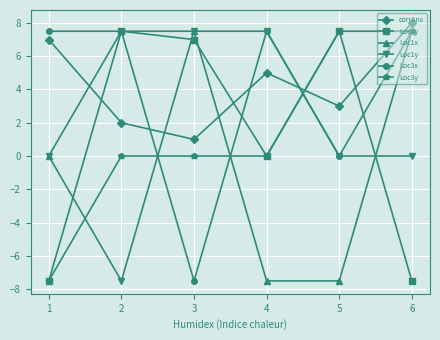

What is the value of the Loc1x point at the 2nd from the left?

7.5